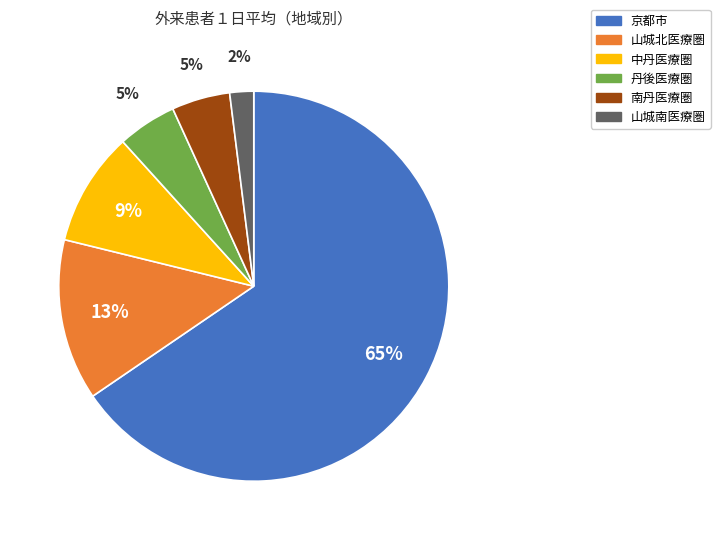

Is there a majority slice in this chart?

Yes